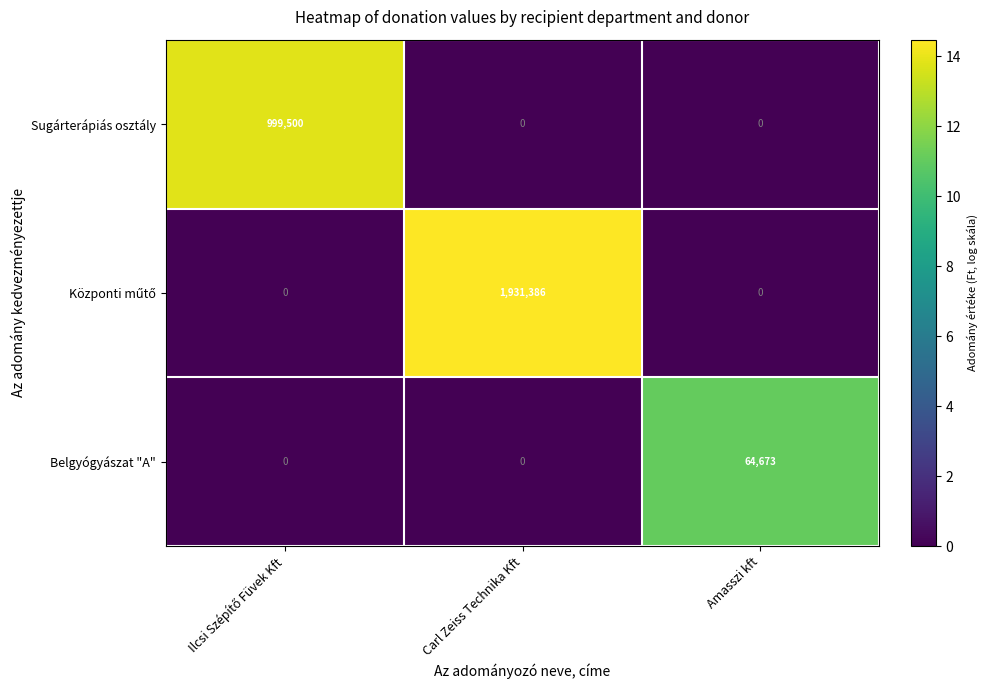

At which category is the sum across all series the highest?

Carl Zeiss Technika Kft